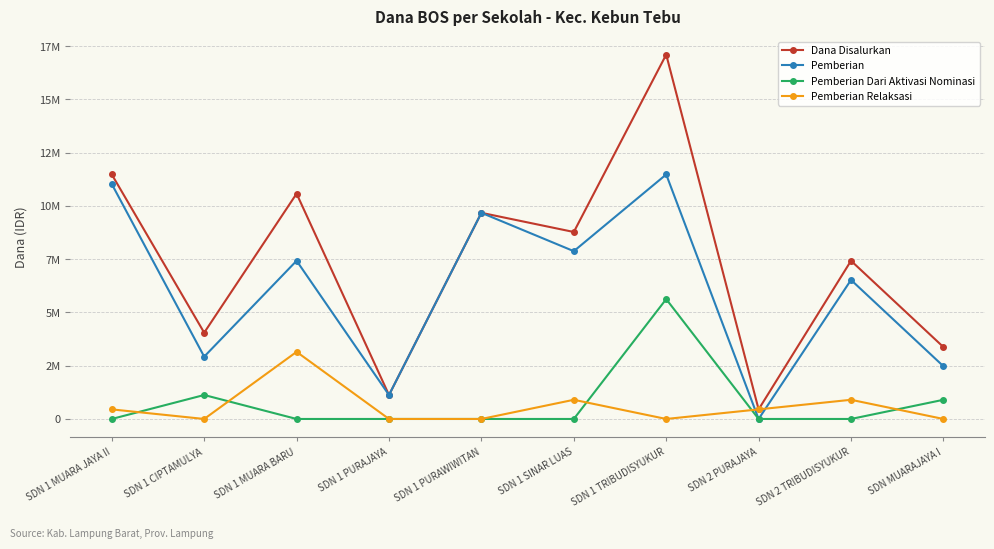

What is the approximate value of Pemberian at SDN MUARAJAYA I?

2475000